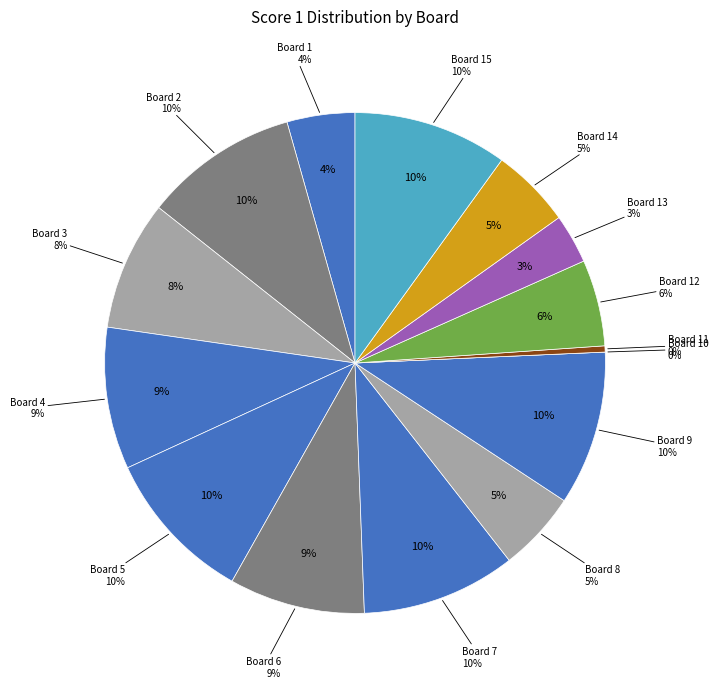

What is the largest slice in the pie chart?

Board 2